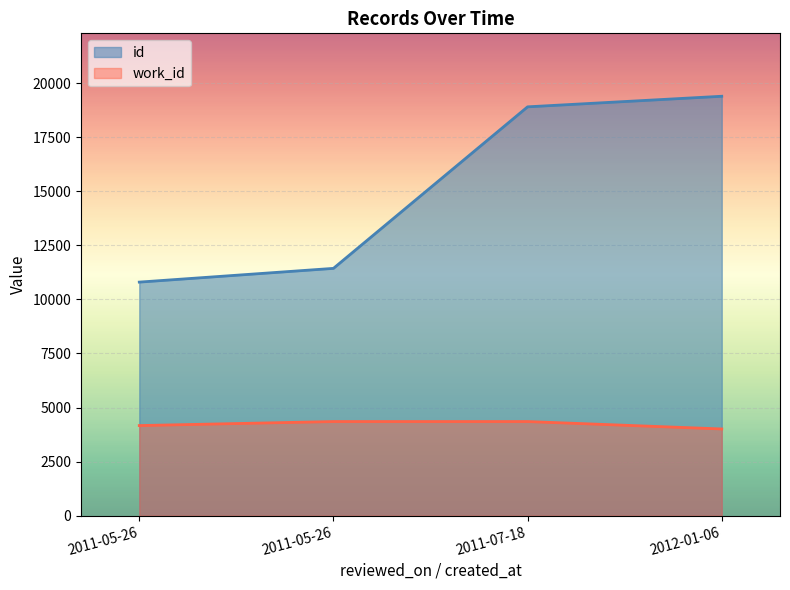

At which category is the sum across all series the highest?

2012-01-06